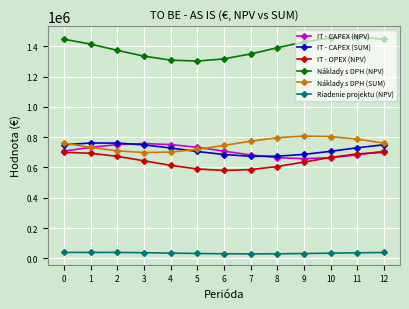

The value of IT - CAPEX (NPV) at 4 is 419842.1. True or false?

False